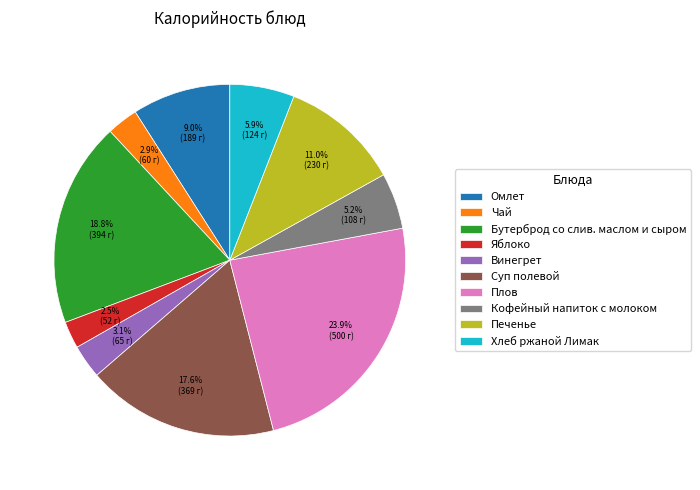

To the nearest percent, what is the combined percentage of Омлет and Хлеб ржаной Лимак?

15%